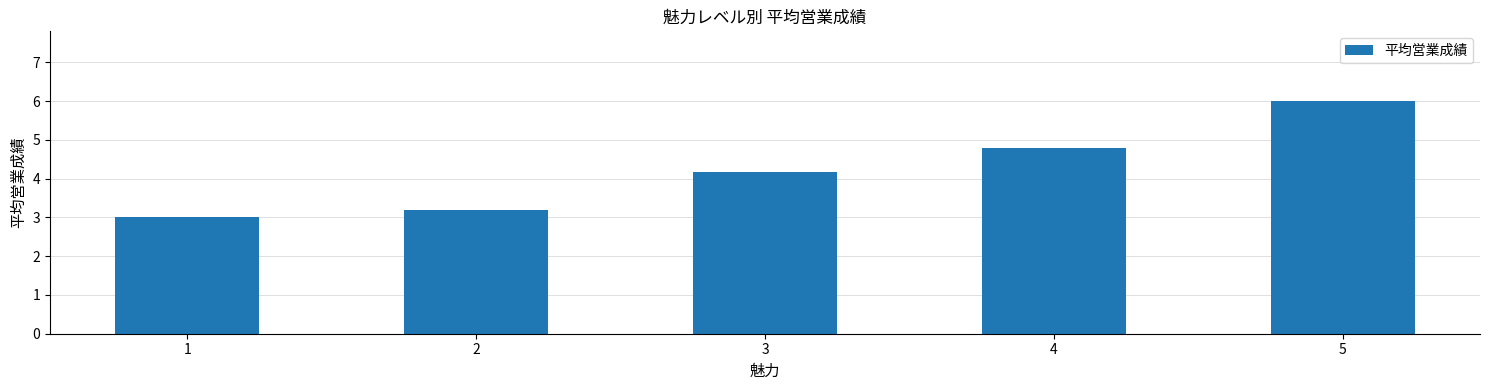

What is the difference between the second highest and minimum values?

1.8